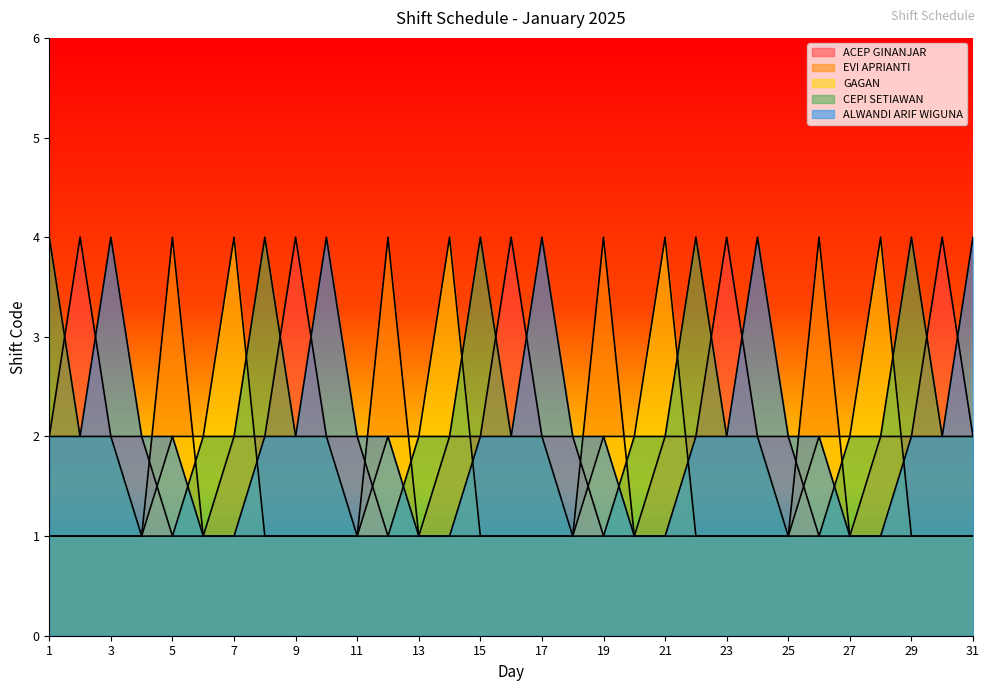

True or false: ACEP GINANJAR has a value of 2 at 18.

True